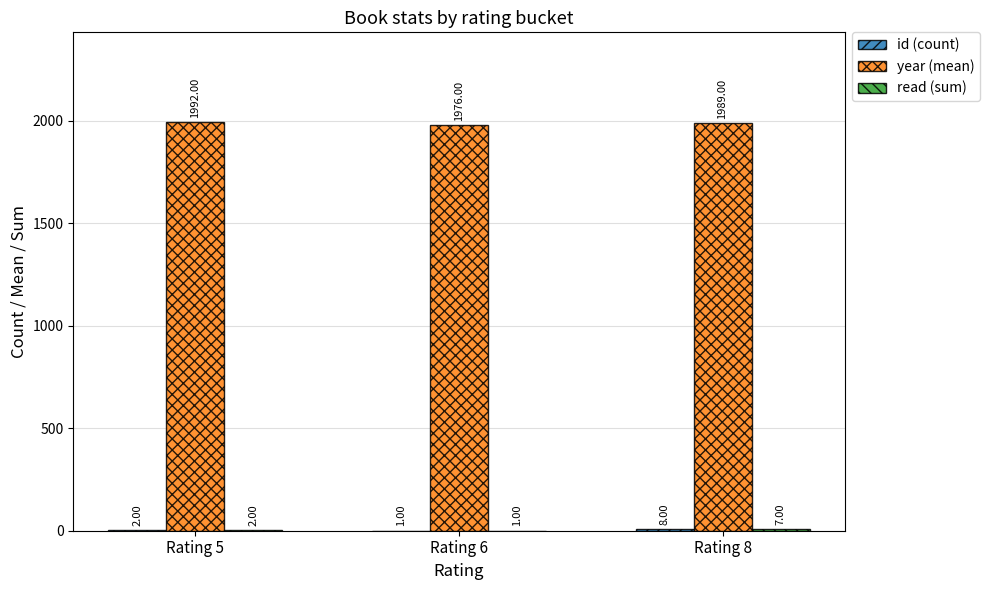

Which series changed the most between Rating 5 and Rating 6?

year (mean)